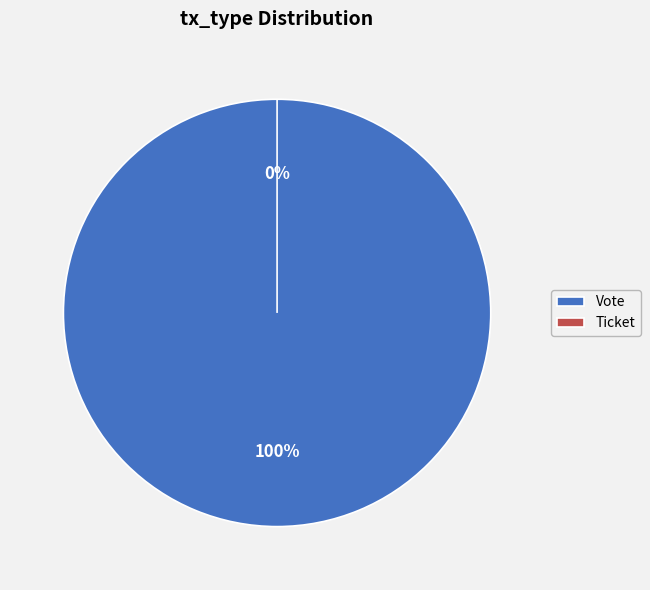

Is it true that Ticket is 0% of the pie?

True